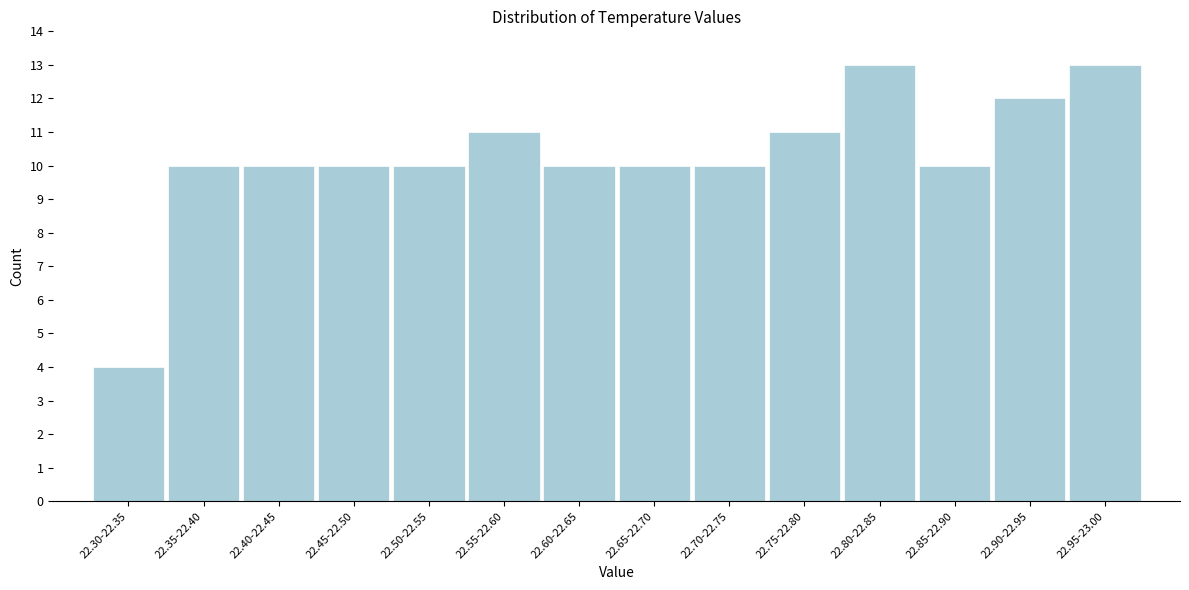

Reading right to left, list all the values displayed in this chart.

13	12	10	13	11	10	10	10	11	10	10	10	10	4